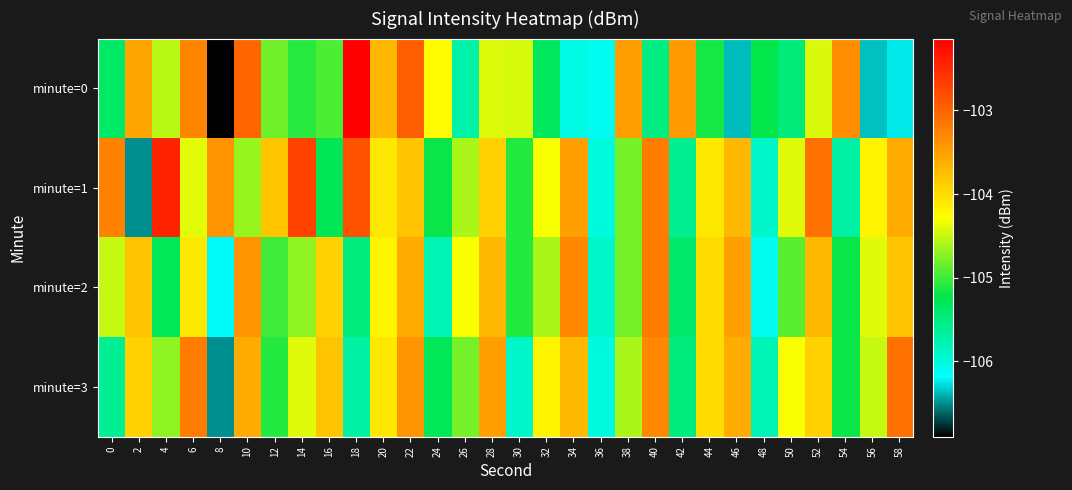

Which series has the largest total across all categories?

minute=1